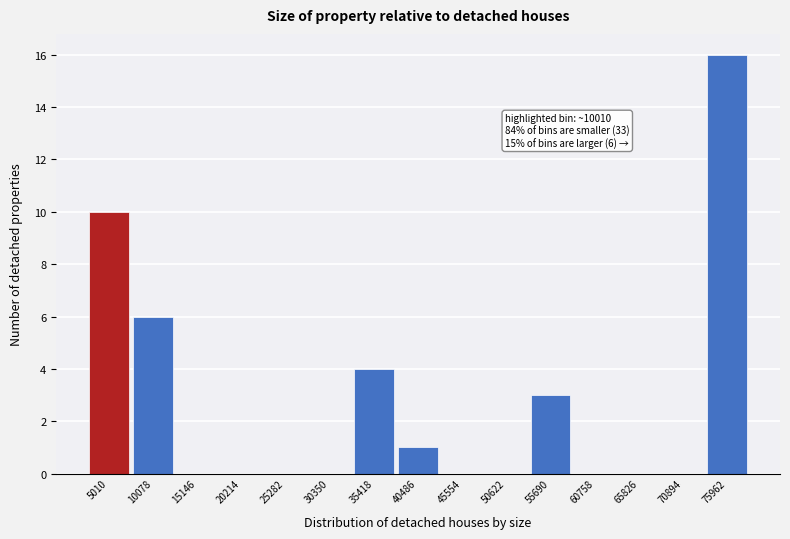

Reading left to right, list all the values displayed in this chart.

5010=10	10078=6	15146=0	20214=0	25282=0	30350=0	35418=4	40486=1	45554=0	50622=0	55690=3	60758=0	65826=0	70894=0	75962=16